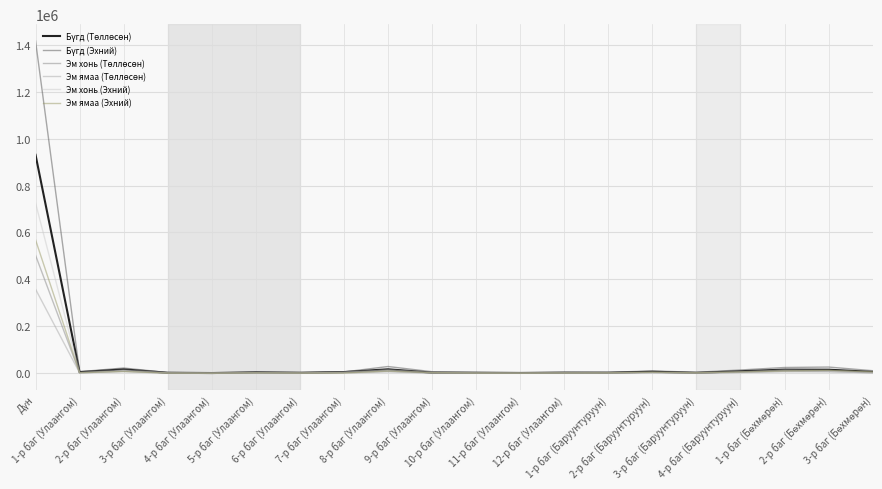

Does the chart have visible grid lines?

Yes